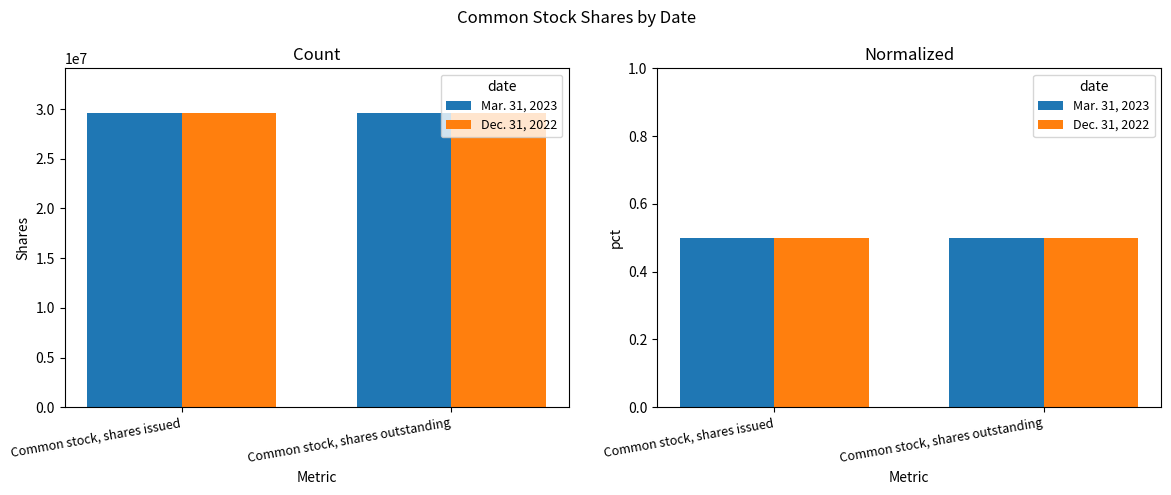

What is the sum of the Mar. 31, 2023 values at Common stock, shares issued and Common stock, shares outstanding?

1.0